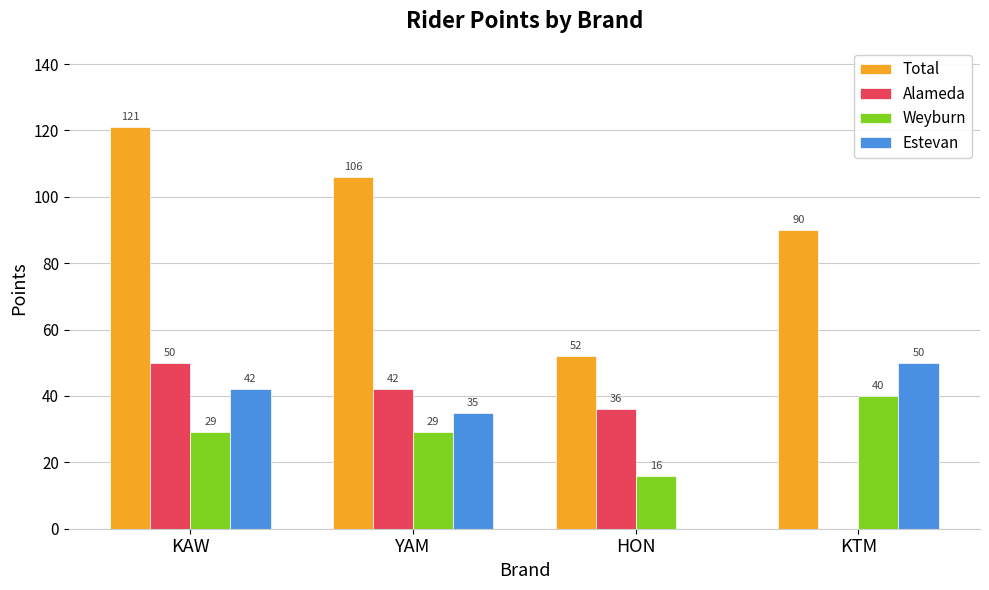

Which series has the largest total across all categories?

Total